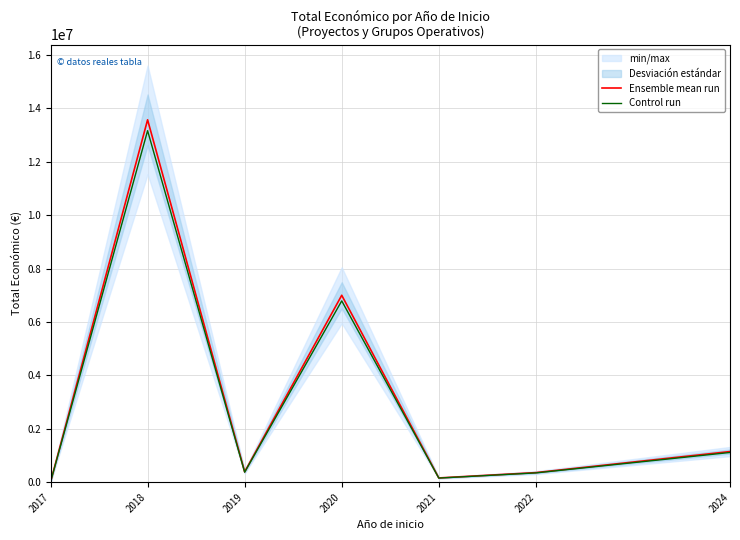

Which label corresponds to the largest value in the chart?

2018